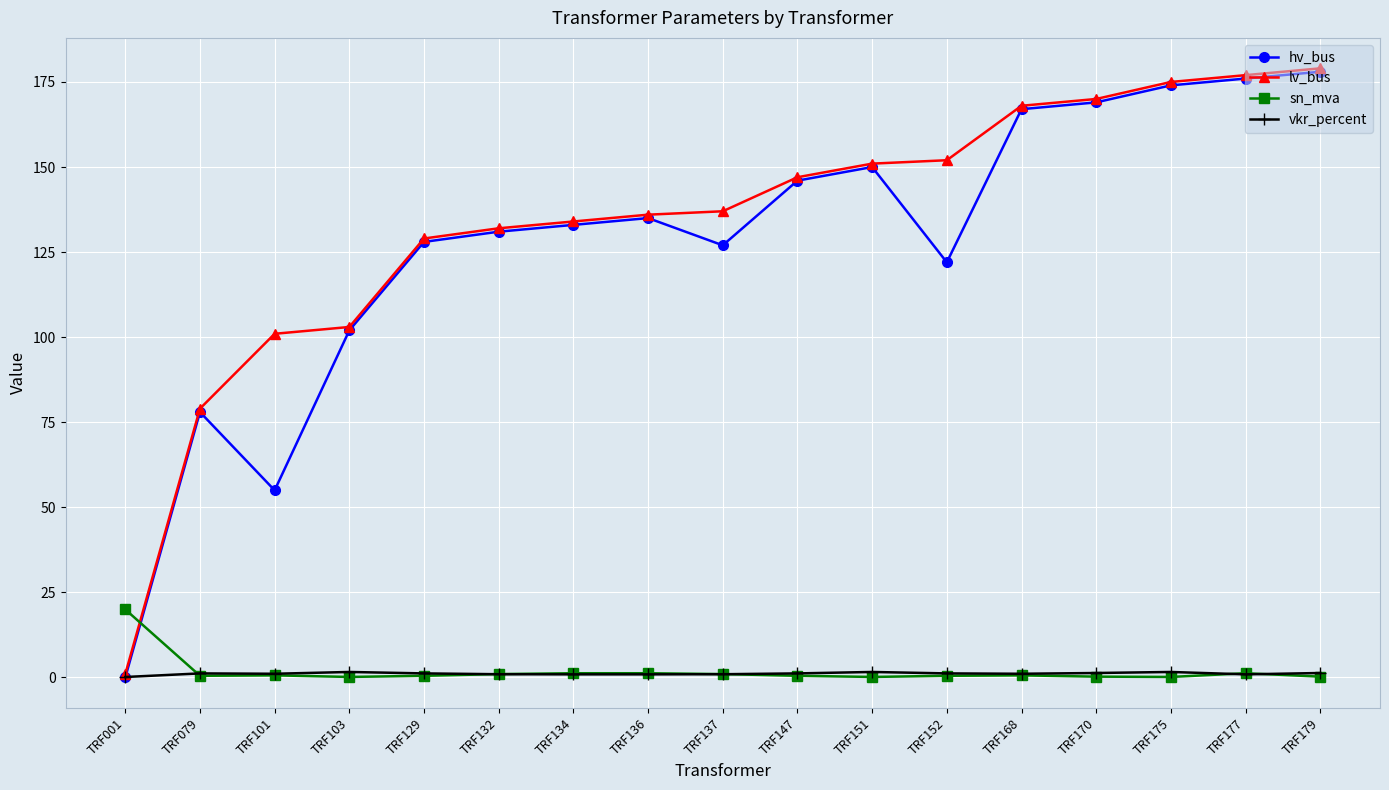

How many positive values does the hv_bus series have?

16